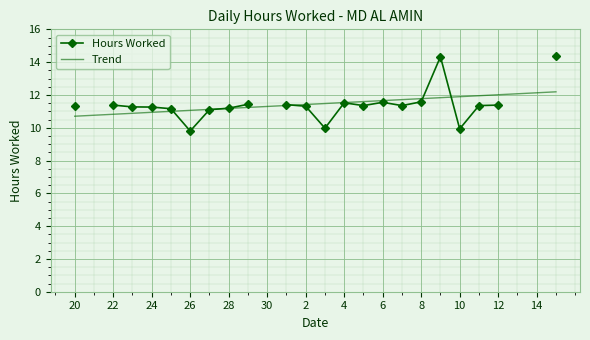

What is the smallest value displayed?

9.8